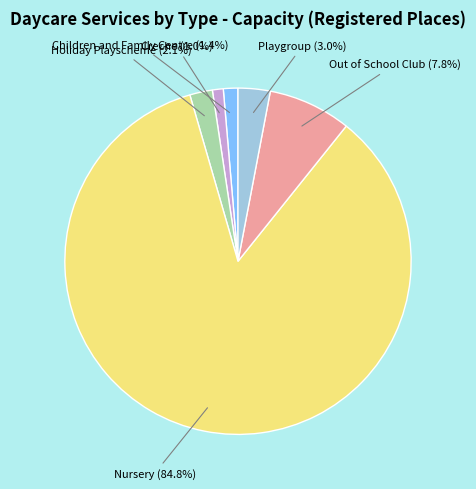

How many slices are in this pie chart?

6